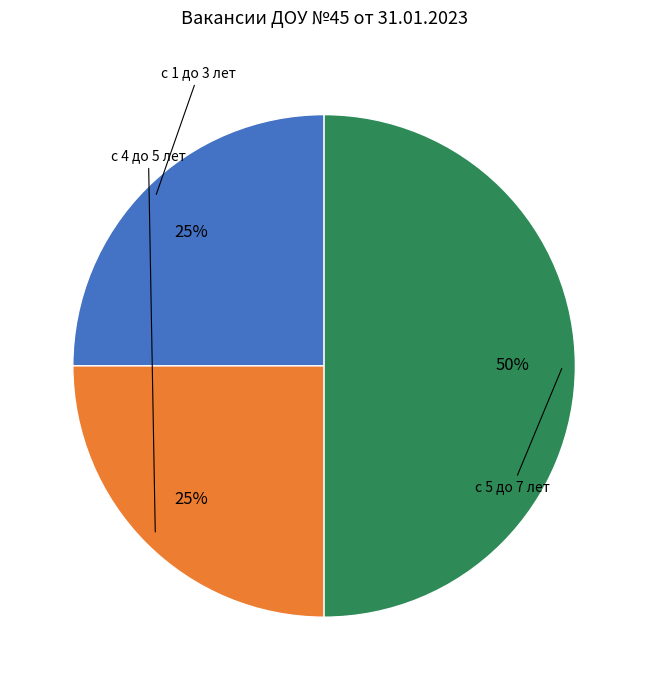

To the nearest percent, what is the average slice percentage?

33%